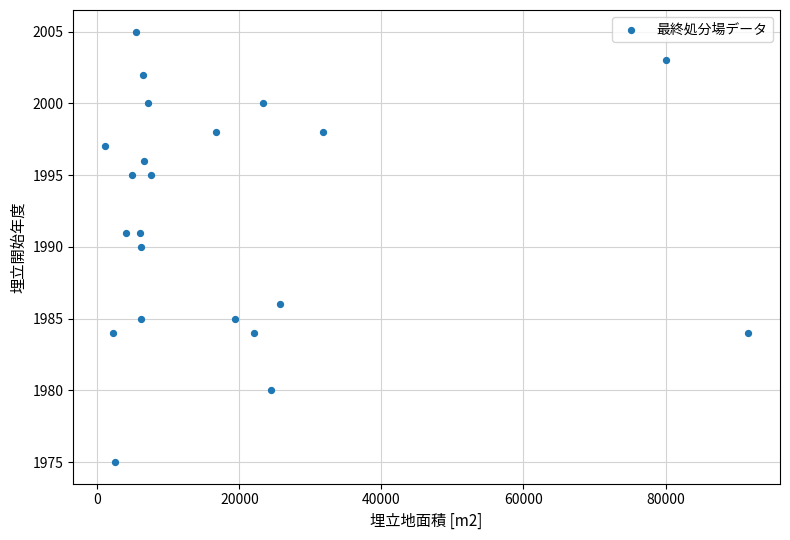

What is the range of Y values (max minus min)?

30